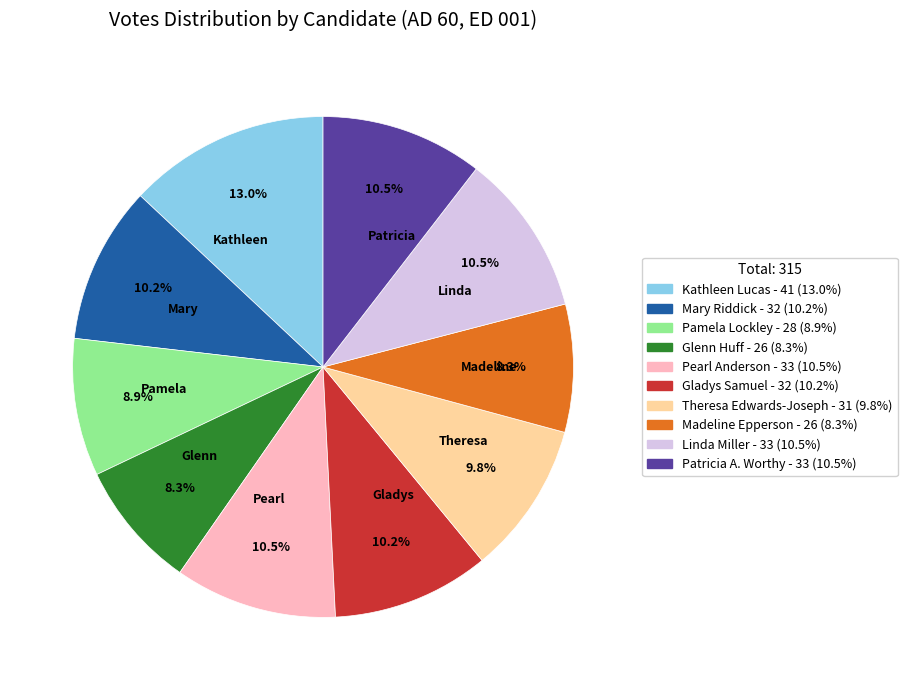

What is the total percentage of Pearl and Theresa?

20.3%